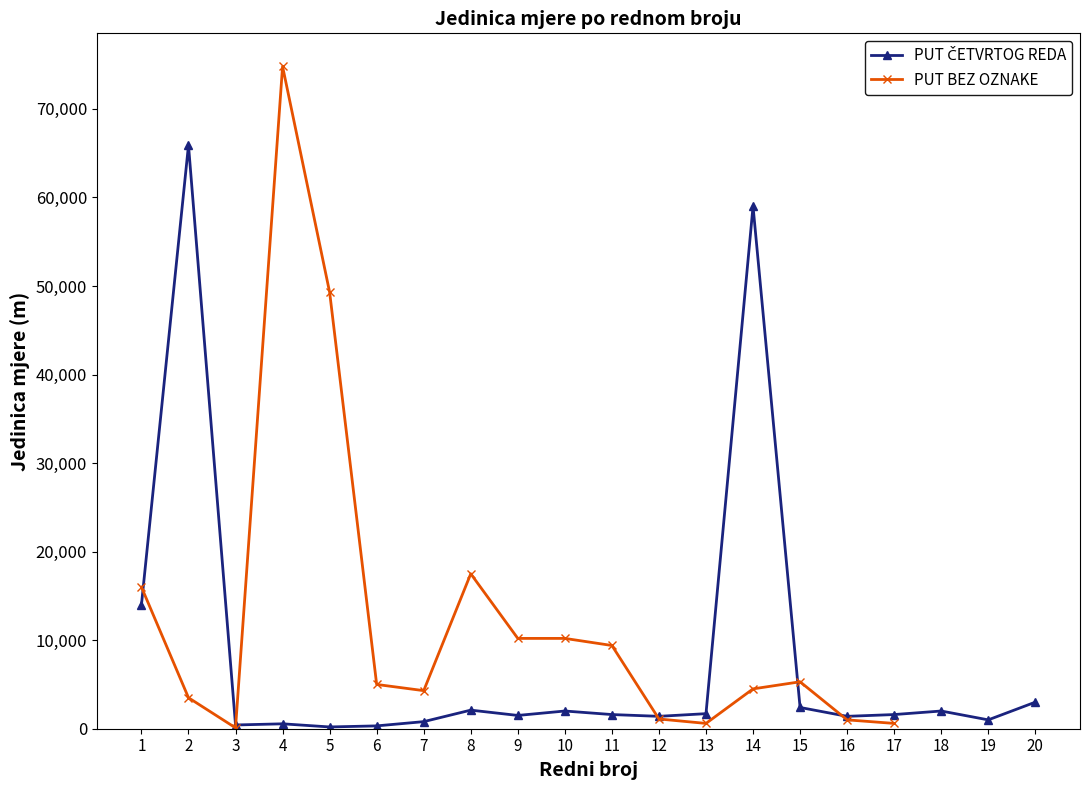

The value at 1 is 14000. True or false?

True